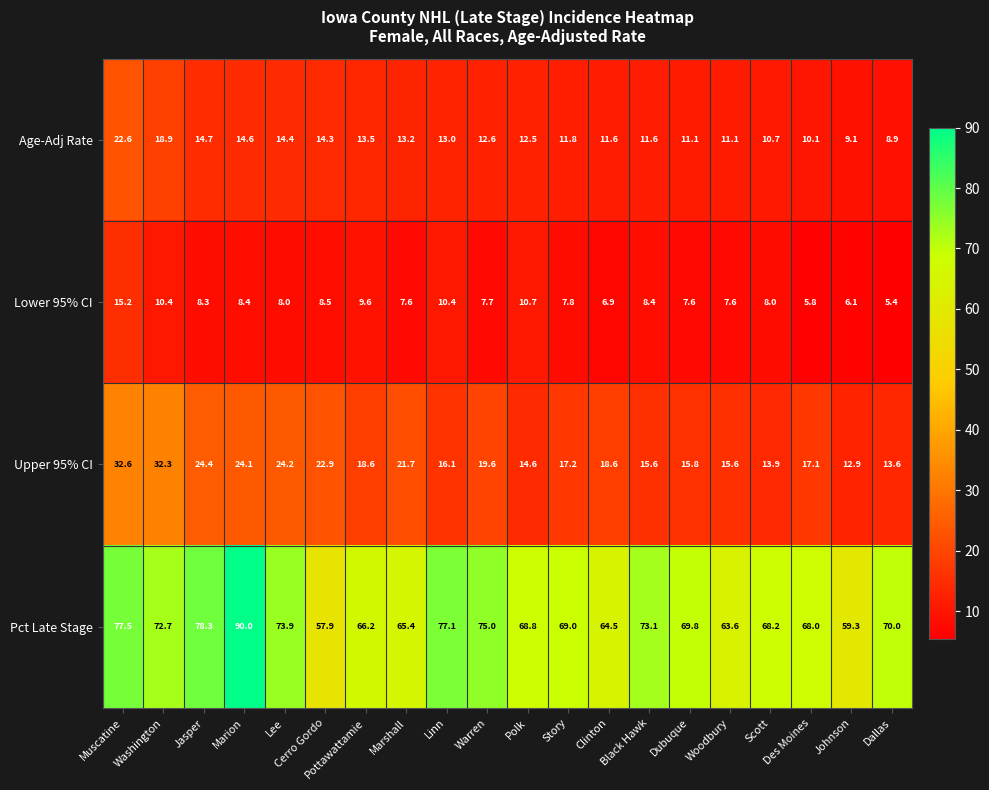

Which series has the largest range (max minus min)?

Pct Late Stage